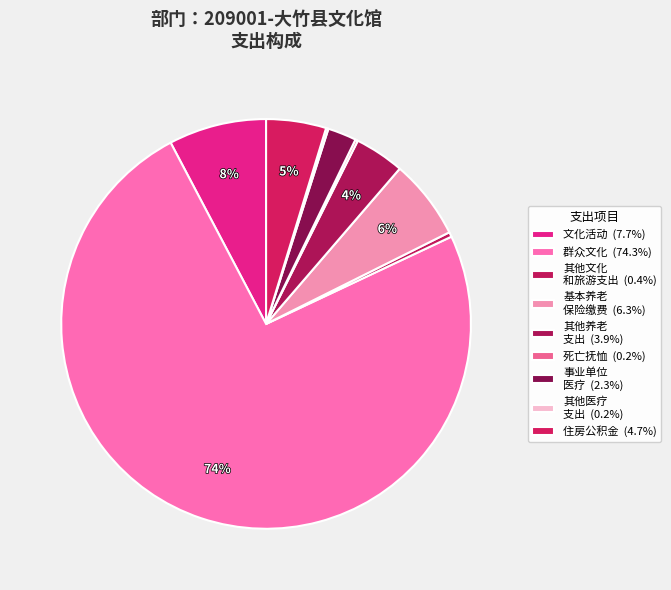

To the nearest percent, what is the difference between the largest and smallest slice percentages?

74%